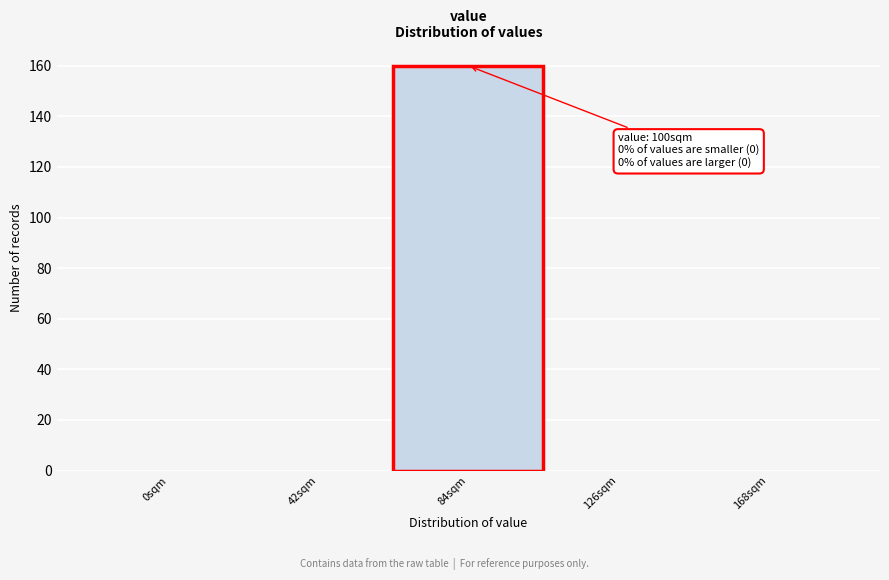

Reading left to right, what are all the values shown in this chart?

0sqm=0	42sqm=0	84sqm=160	126sqm=0	168sqm=0